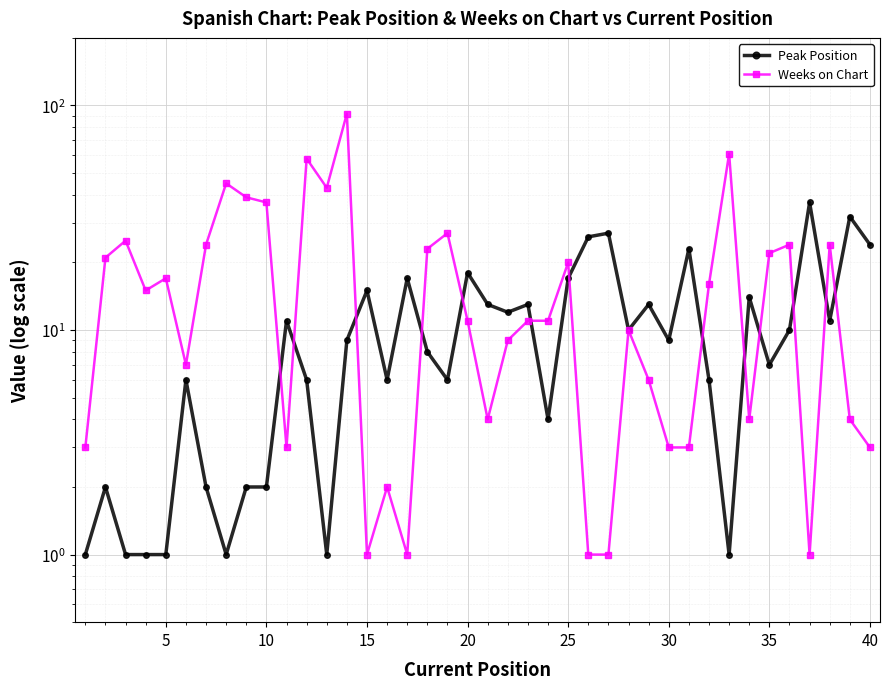

True or false: Peak Position and Weeks on Chart intersect in this chart.

True